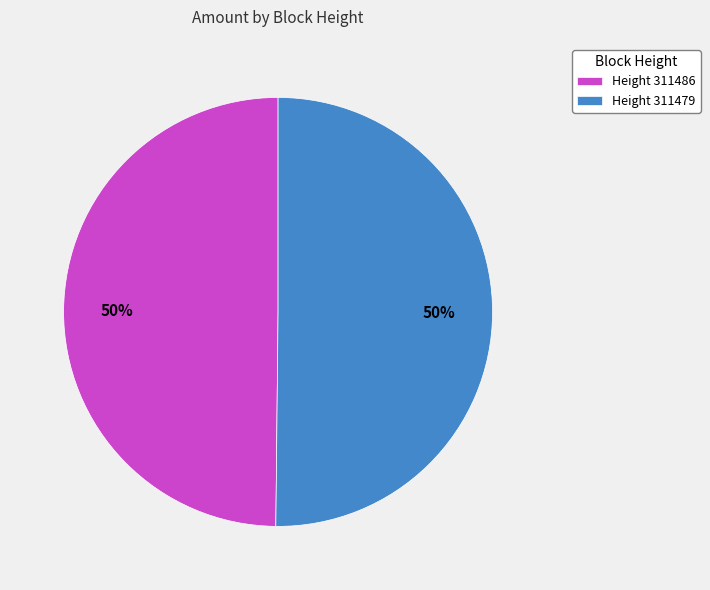

Count the number of slices in the pie.

2